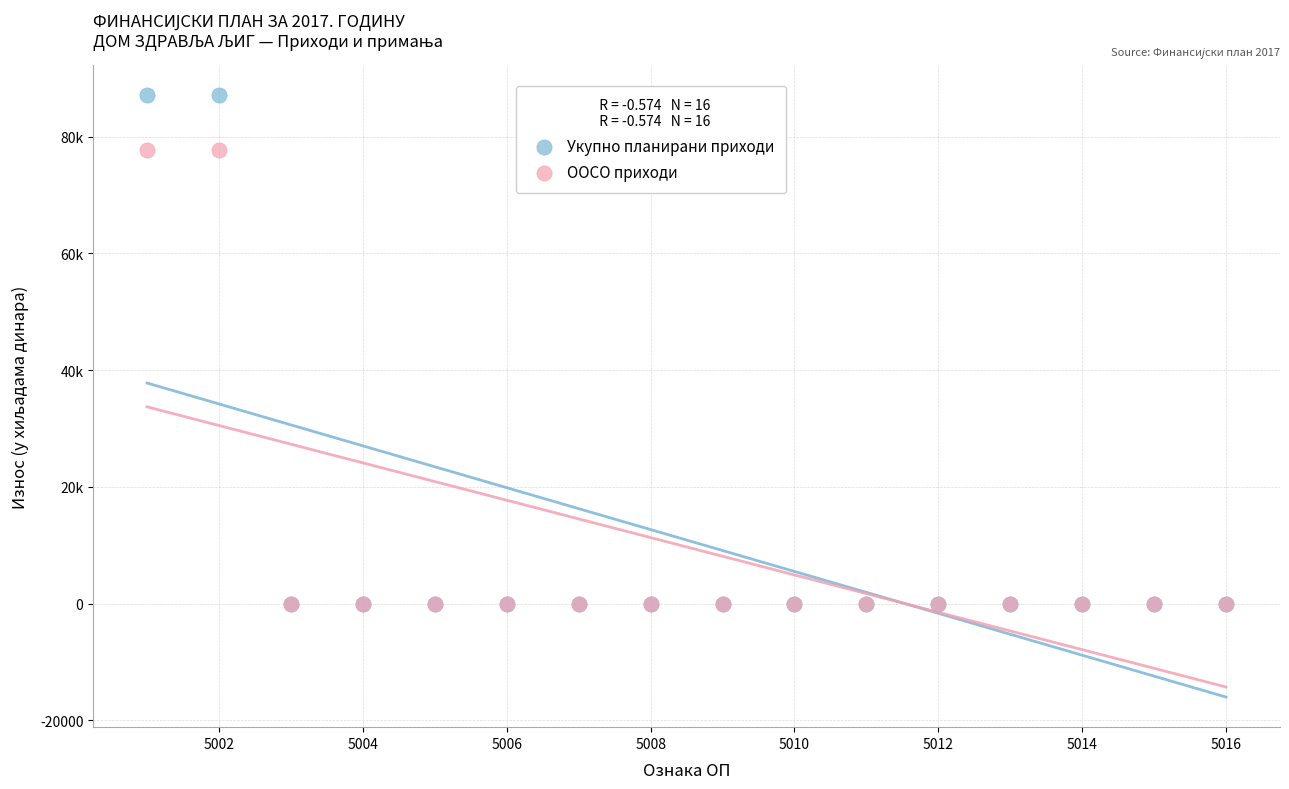

Which series has the largest Y range (max minus min)?

Укупно планирани приходи